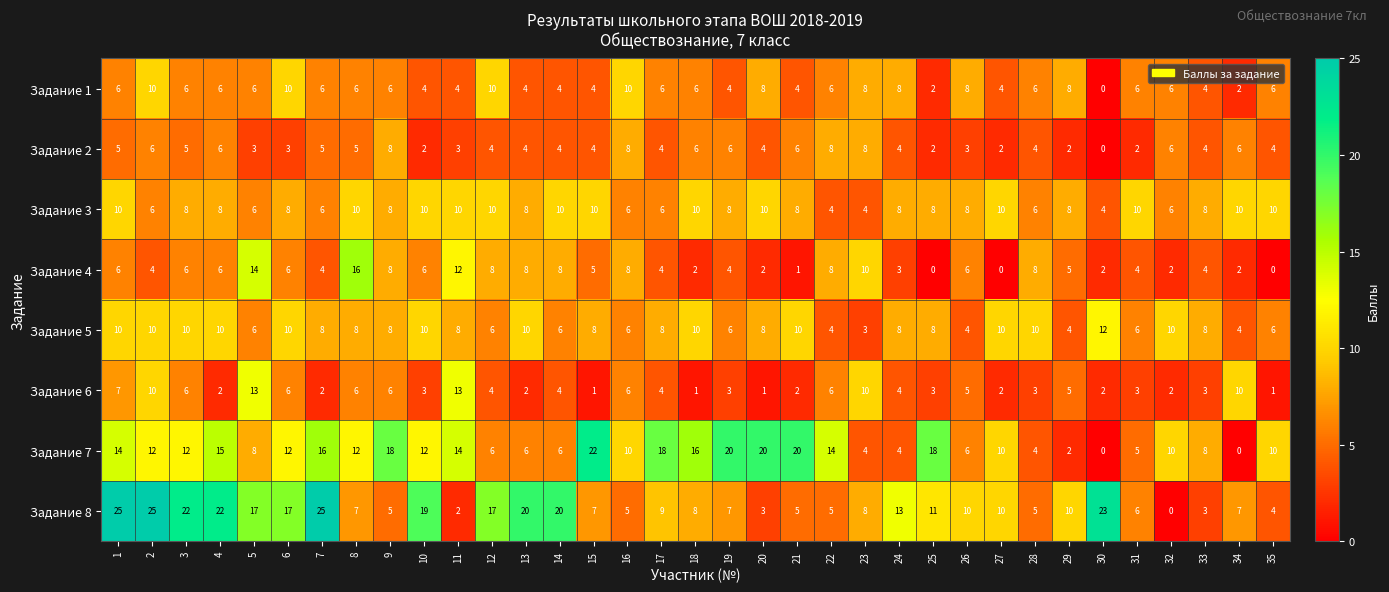

What is the difference between the highest and lowest values at 12?

13